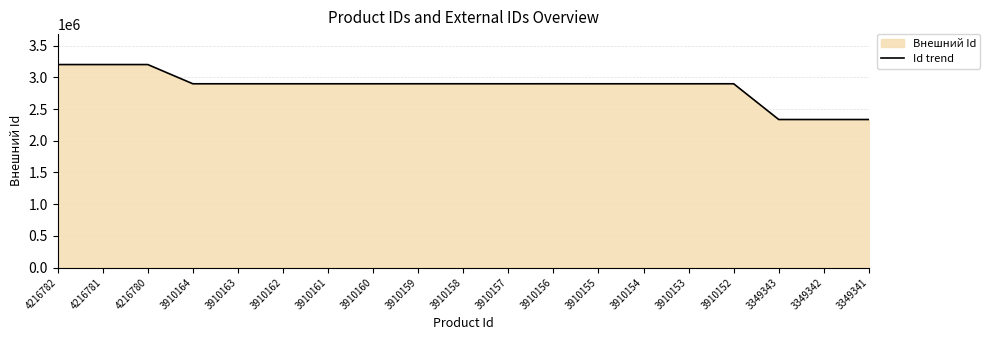

How many interior local valleys (lower than both neighbors) does the data have?

4